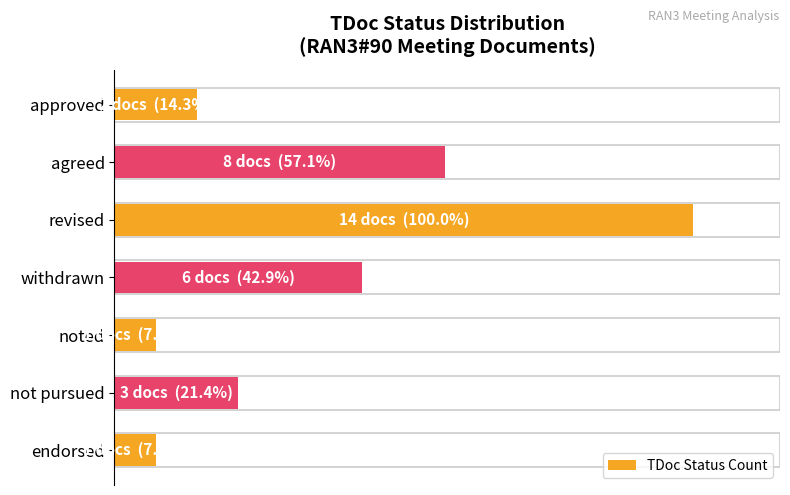

Are the bars horizontal?

Yes